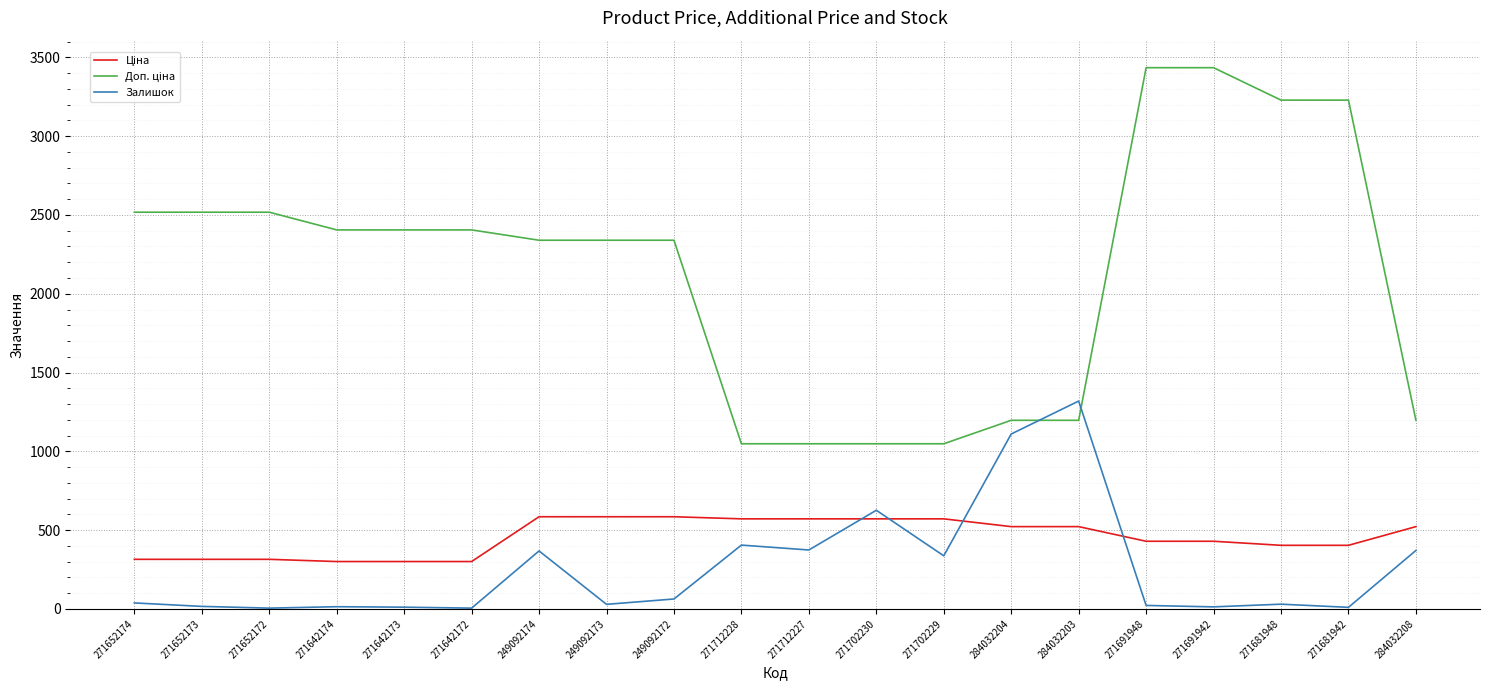

What is the difference between the highest and lowest values at 271702229?

711.0